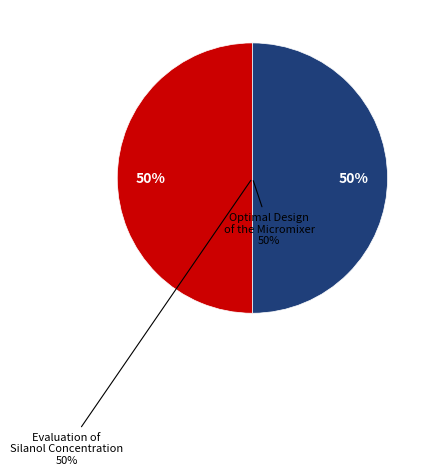

What is the largest slice in the pie chart?

Optimal Design of the Micromixer